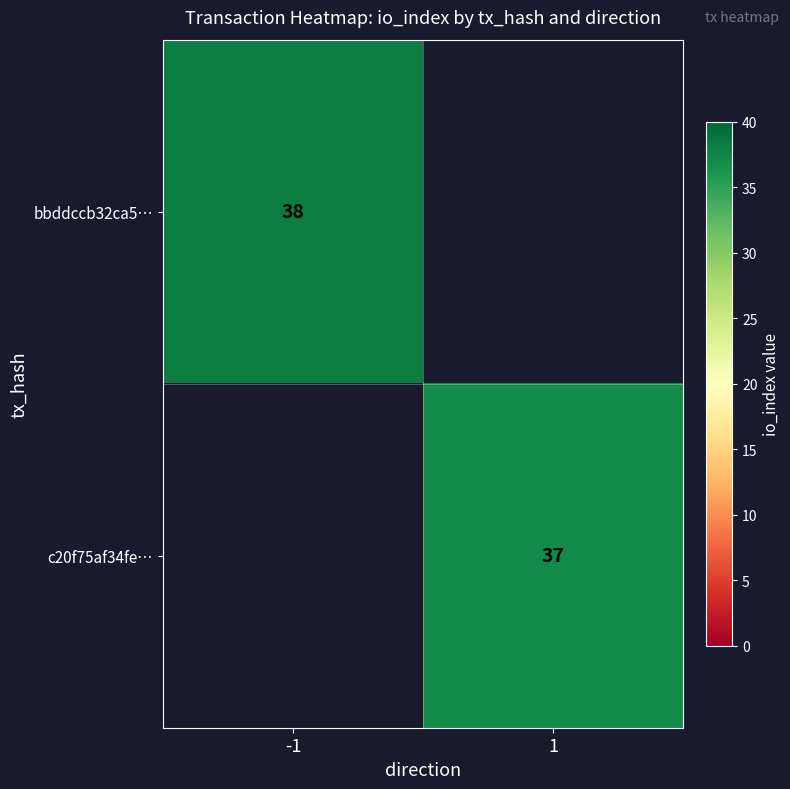

How many distinct data groups are displayed?

2